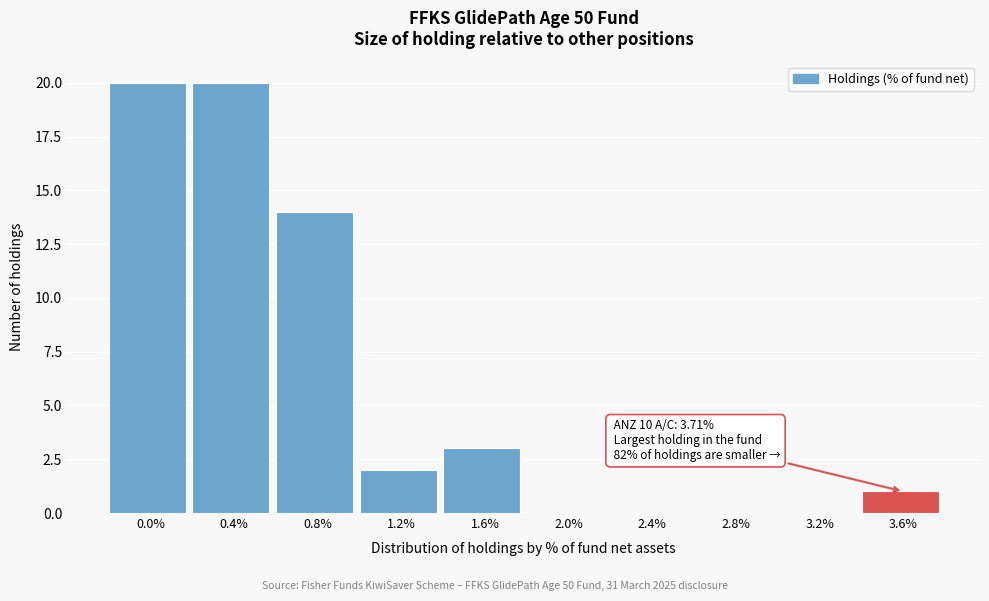

Reading left to right, what are all the values shown in this chart?

0.0%=20	0.4%=20	0.8%=14	1.2%=2	1.6%=3	2.0%=0	2.4%=0	2.8%=0	3.2%=0	3.6%=1